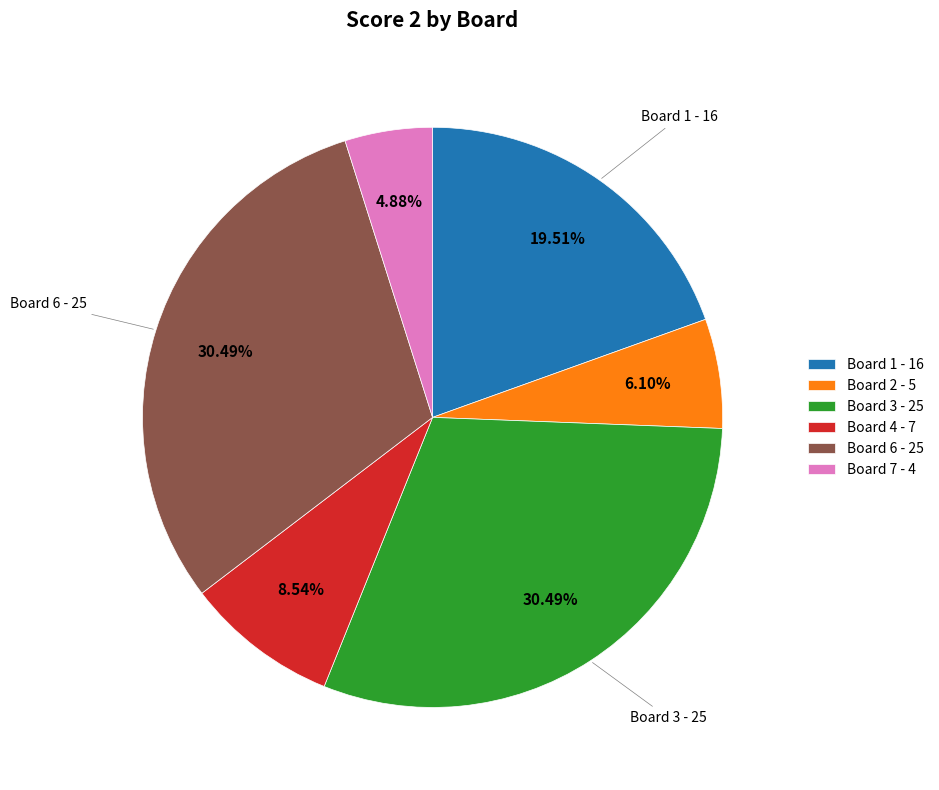

How many segments does this pie chart have?

6